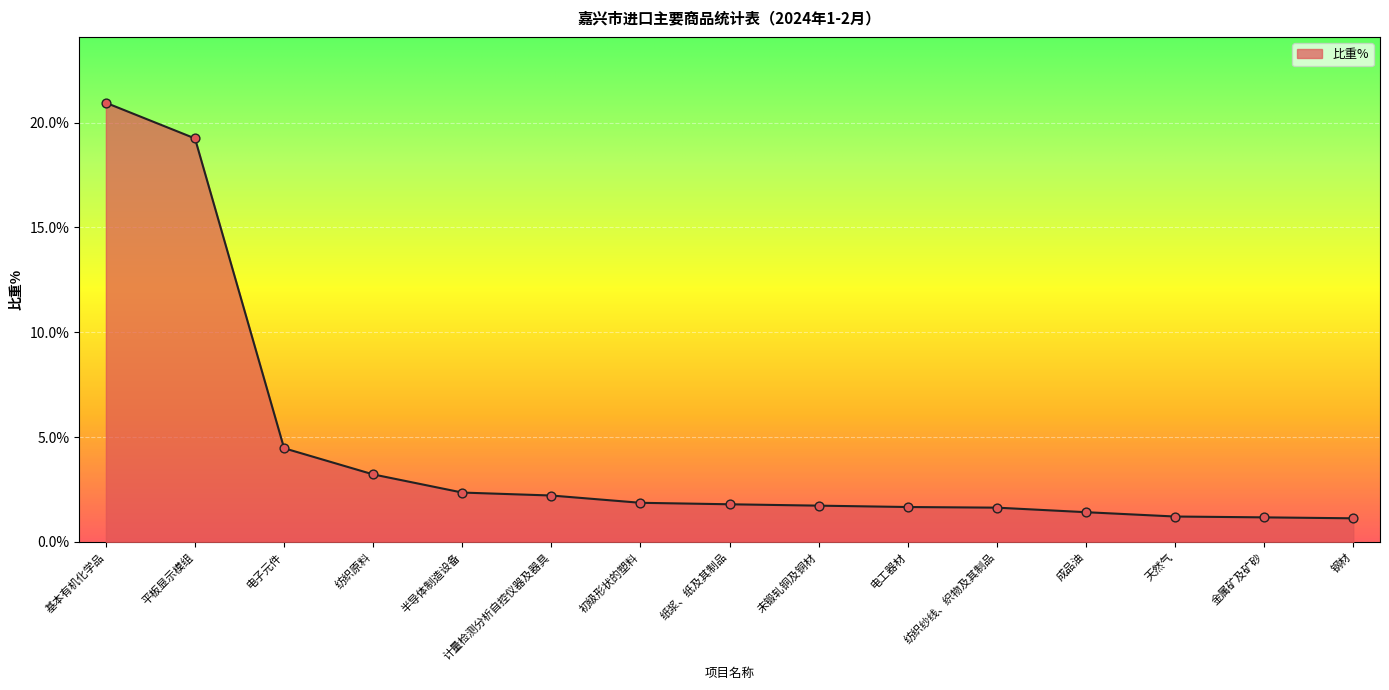

Approximately how many times larger is the value at 计量检测分析自控仪器及器具 compared to 基本有机化学品?

0.1